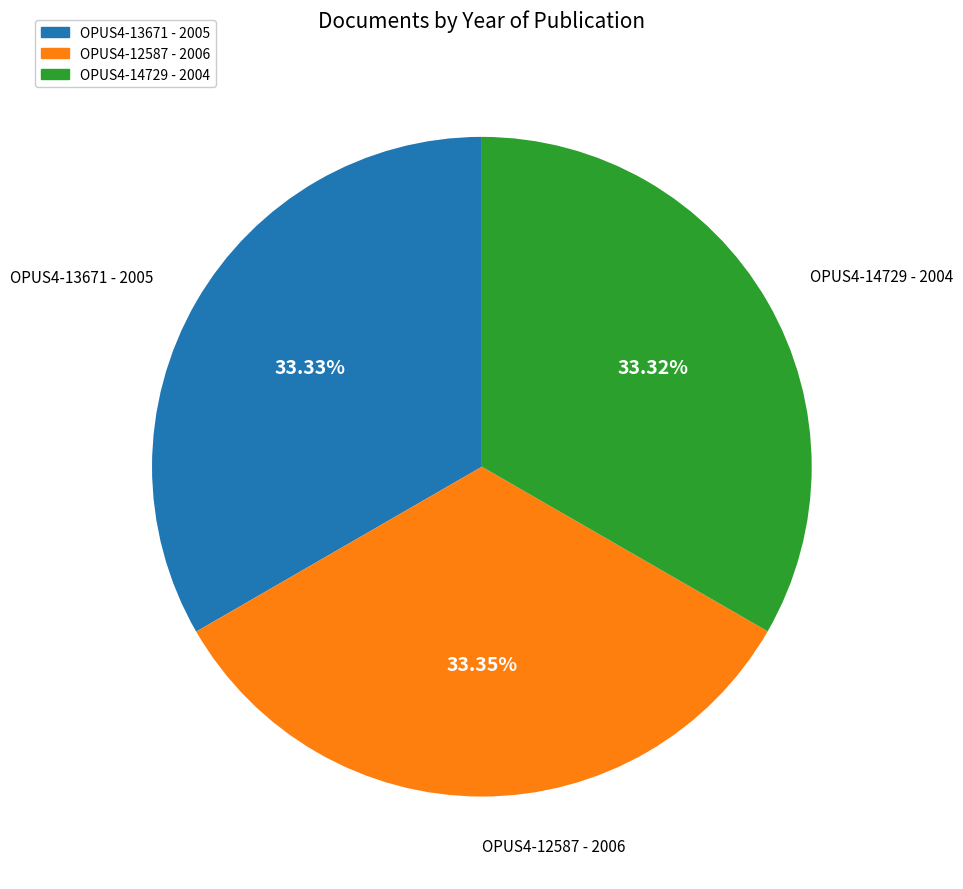

Is it true that OPUS4-12587 is 19% of the pie?

False